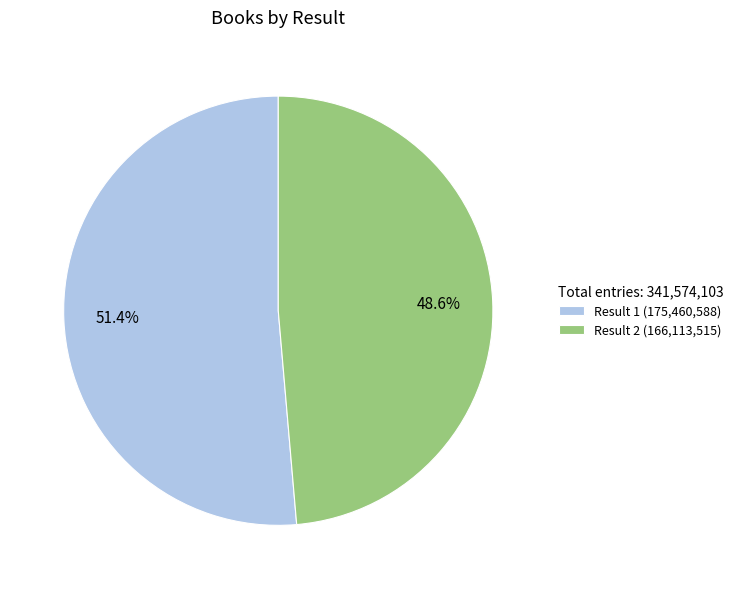

Count the number of slices in the pie.

2